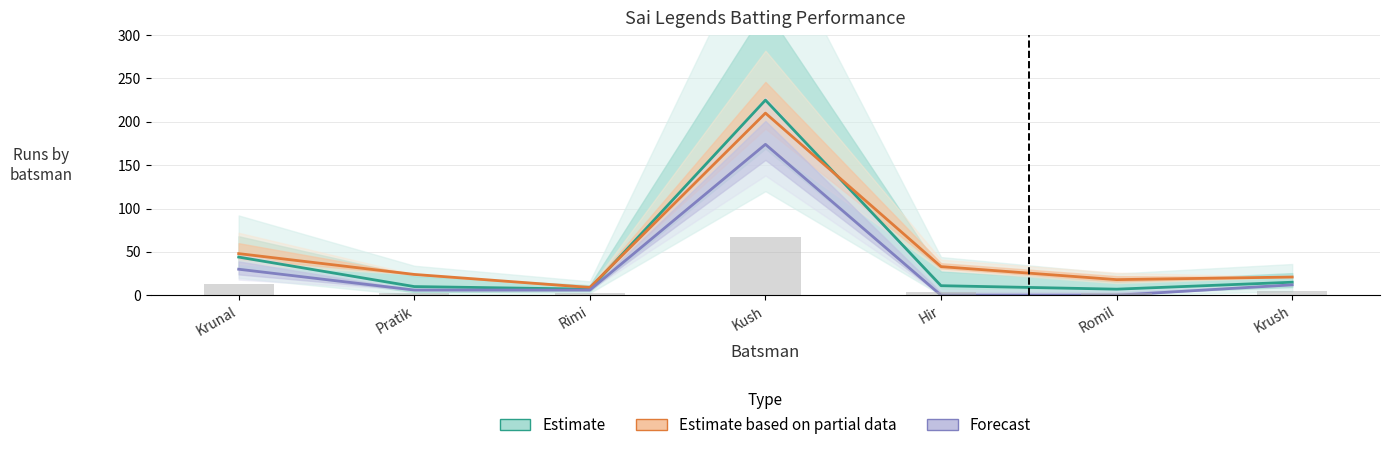

What is the highest value of the Estimate (Runs) series?

225